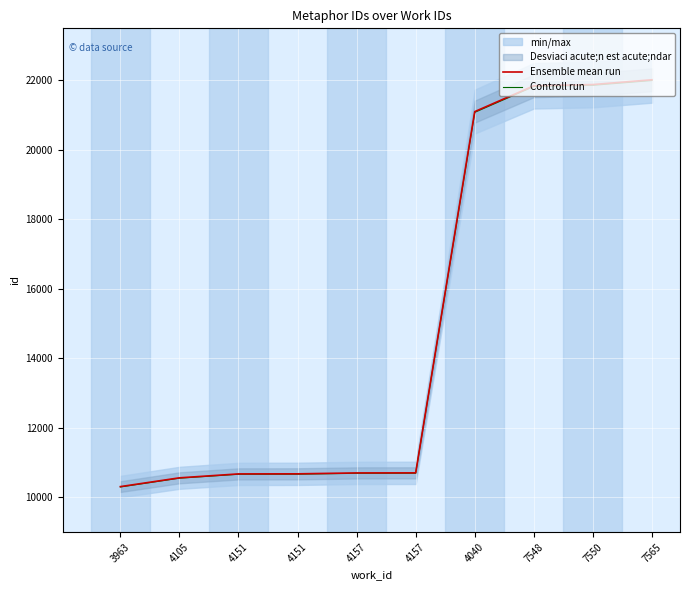

Which label corresponds to the smallest value in the chart?

3963